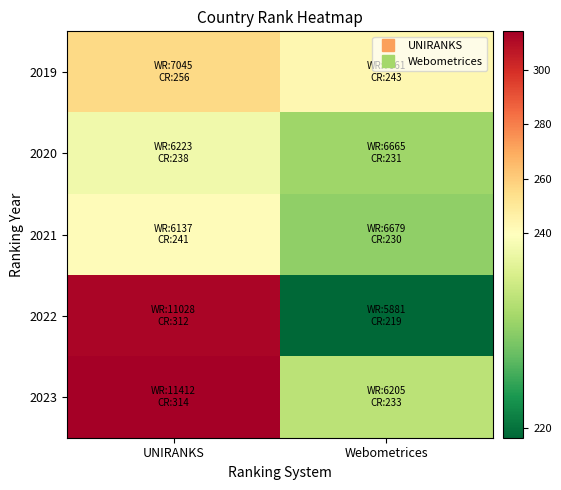

What is the total value across all series at Webometrices?

1156